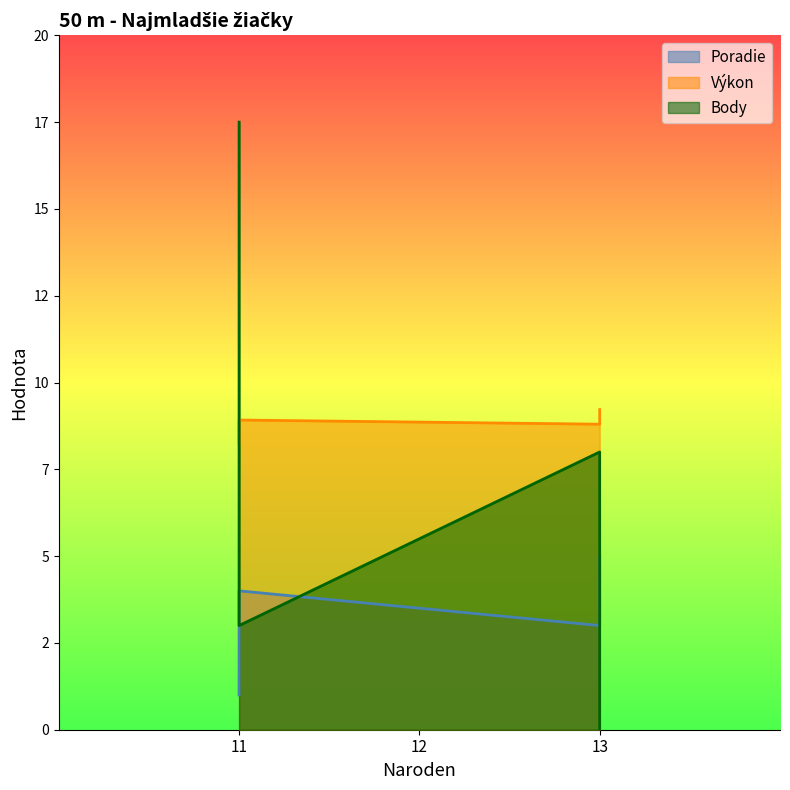

True or false: Body has a value of 11.5 at 13.

False